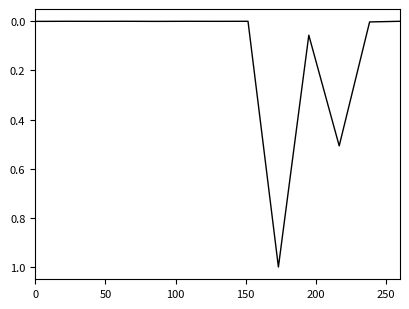

What is the sum of all values?

1.6